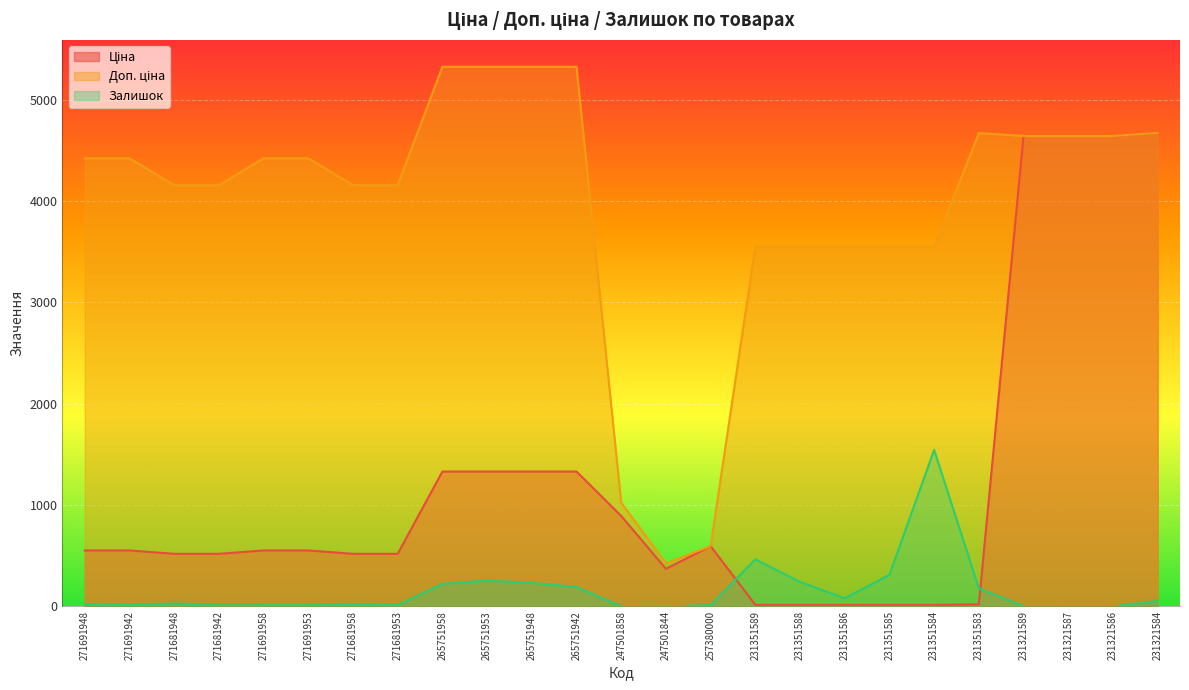

How many values in the Доп. ціна series exceed 4421?

13